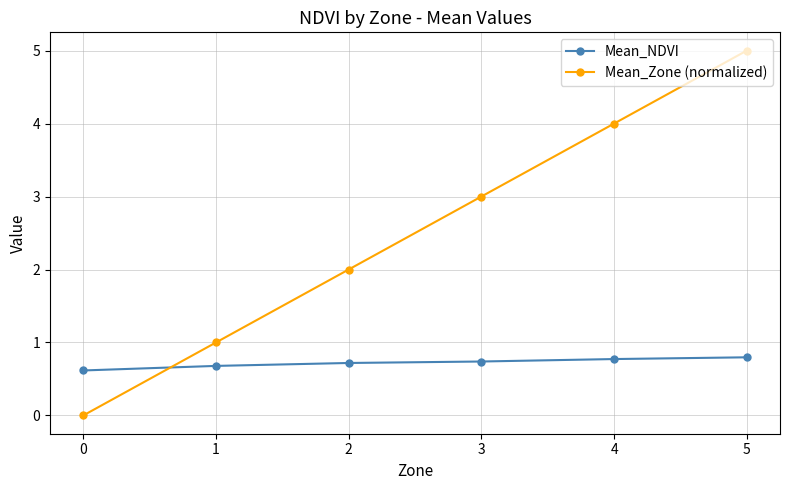

At 3, list the series in order from largest to smallest.

Mean_Zone (normalized), Mean_NDVI